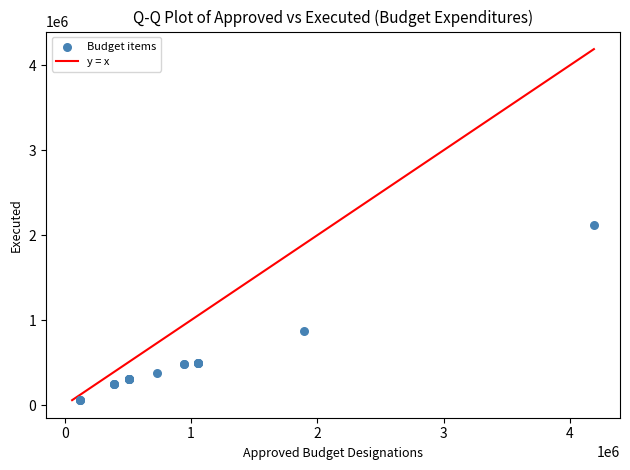

What Y value in the scatter plot is closest to 1090527?

871298.7